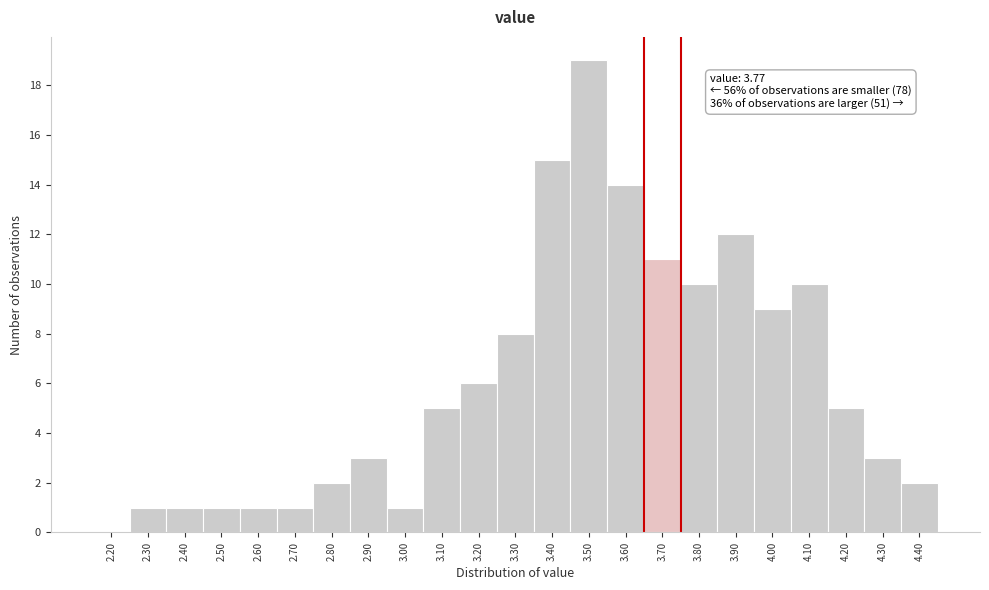

Reading left to right, list all the values displayed in this chart.

2.20=0	2.30=1	2.40=1	2.50=1	2.60=1	2.70=1	2.80=2	2.90=3	3.00=1	3.10=5	3.20=6	3.30=8	3.40=15	3.50=19	3.60=14	3.70=11	3.80=10	3.90=12	4.00=9	4.10=10	4.20=5	4.30=3	4.40=2